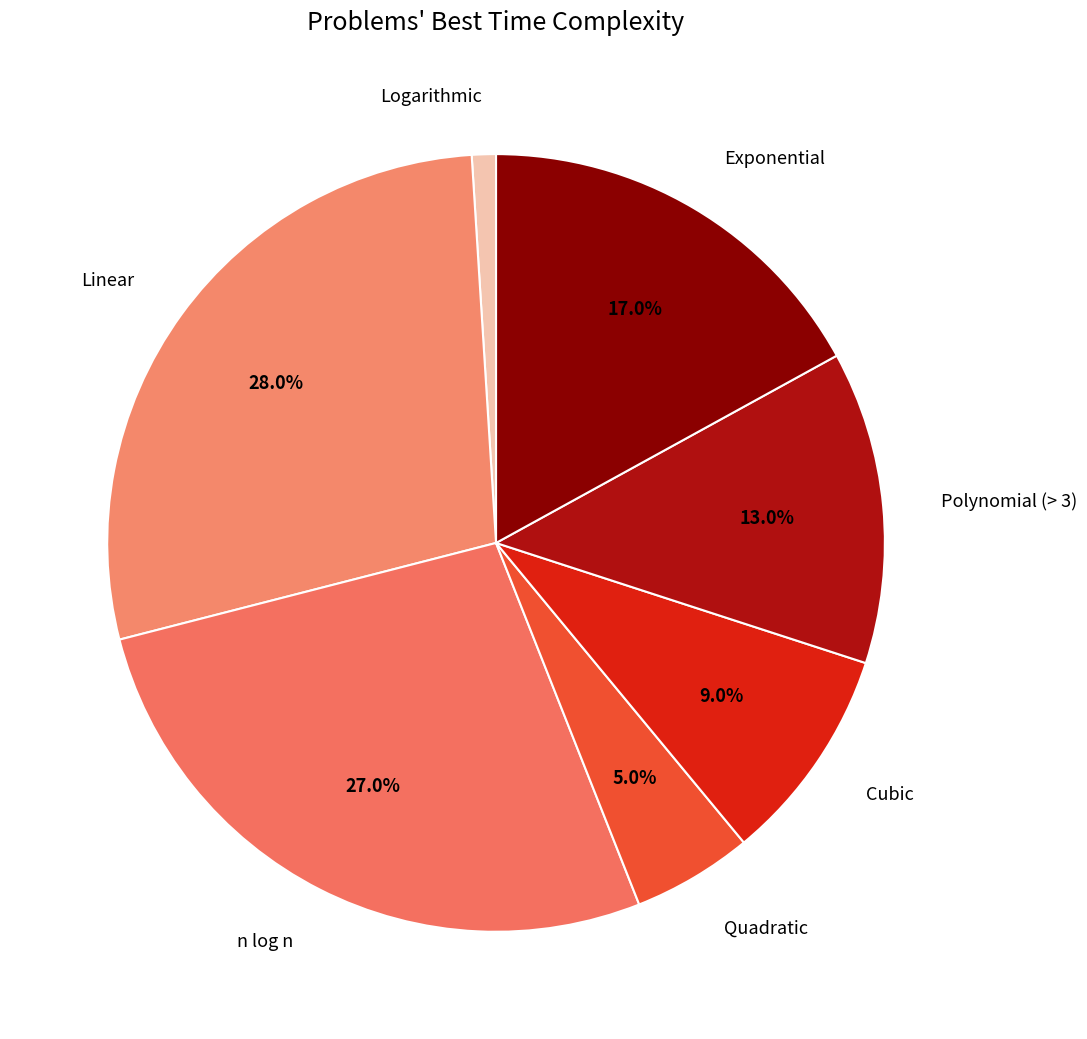

How many slices are in this pie chart?

7